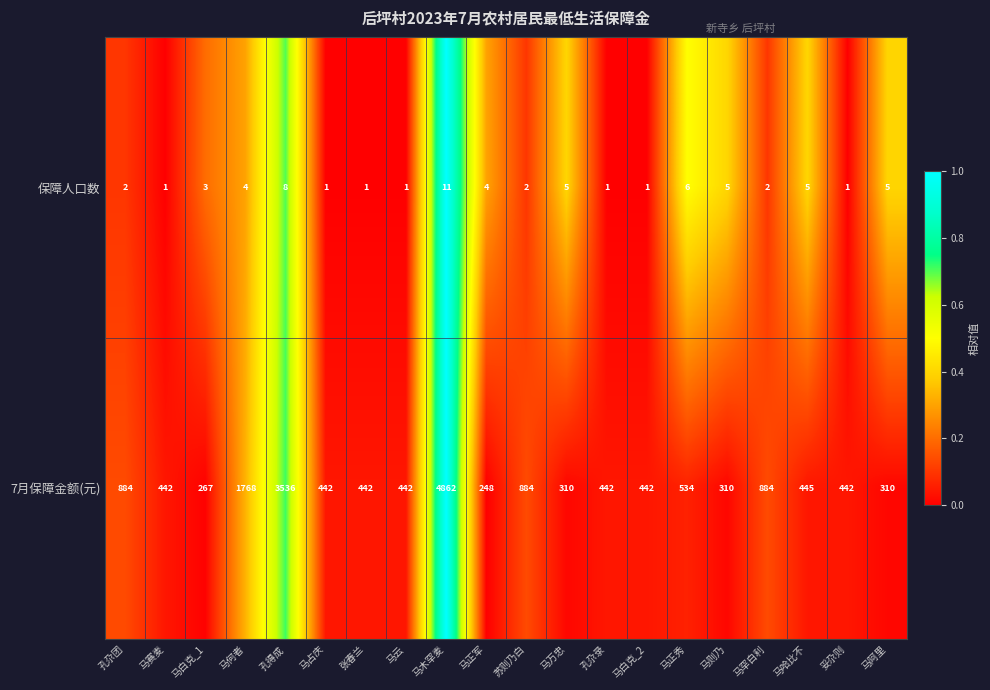

Count the number of categories in the chart.

20